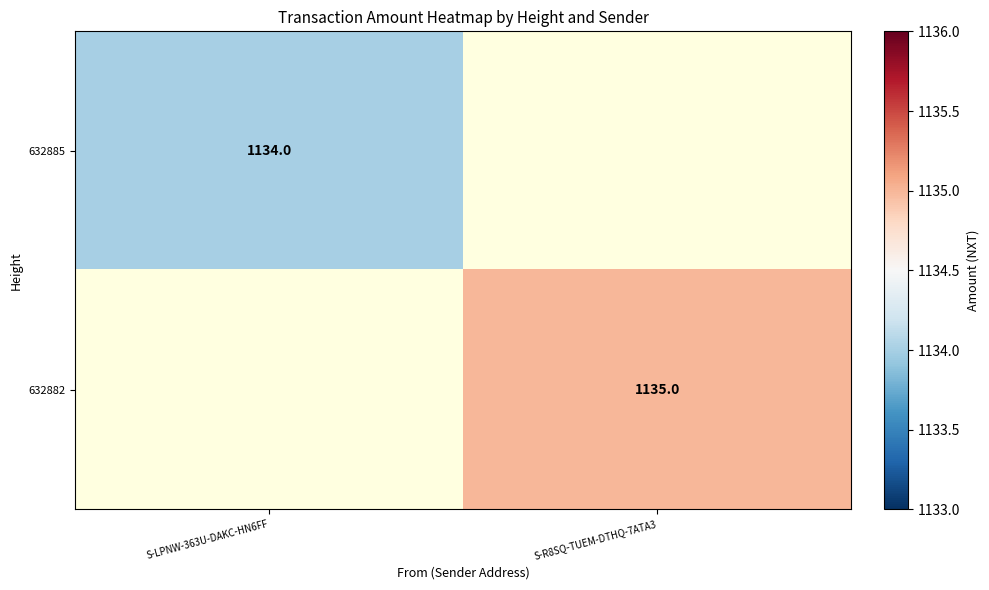

True or false: 632885 has a value of 1134 at S-LPNW-363U-DAKC-HN6FF.

True